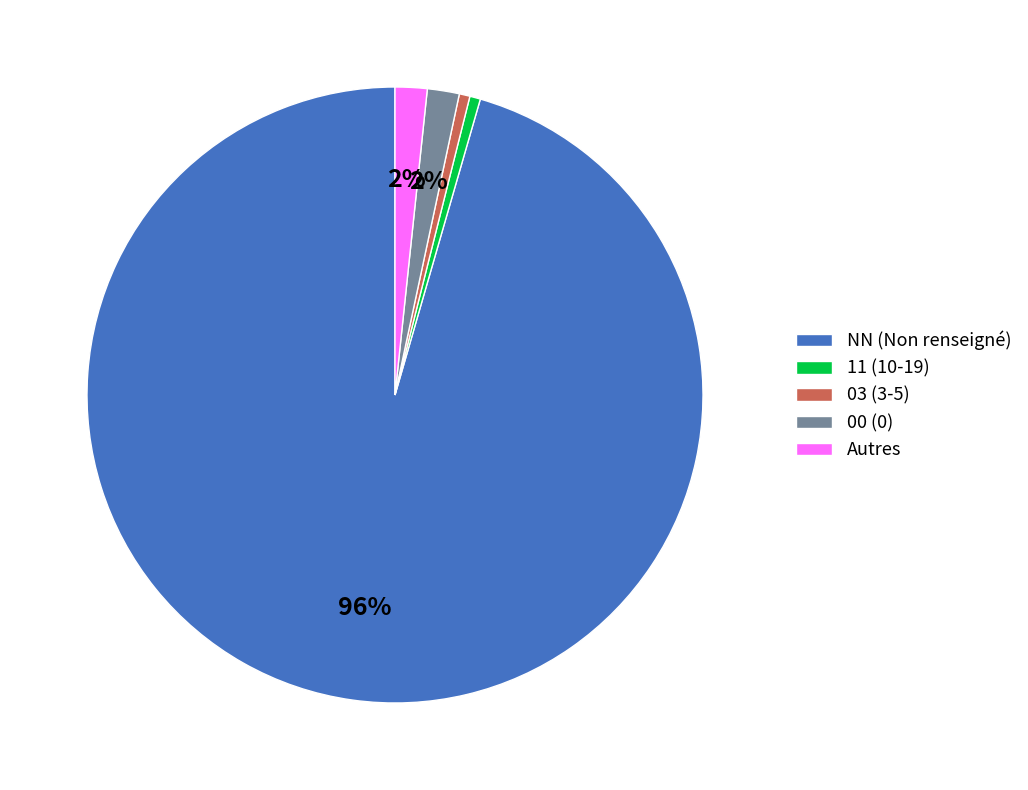

Is it true that 03 (3-5) is 1% of the pie?

True